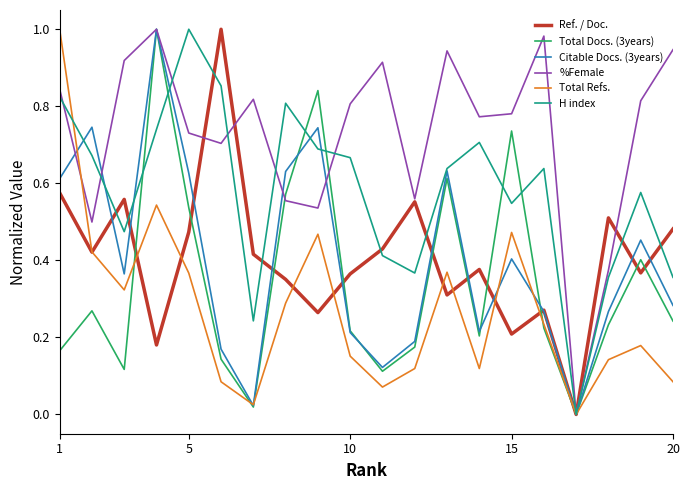

Which series has the largest total across all categories?

%Female